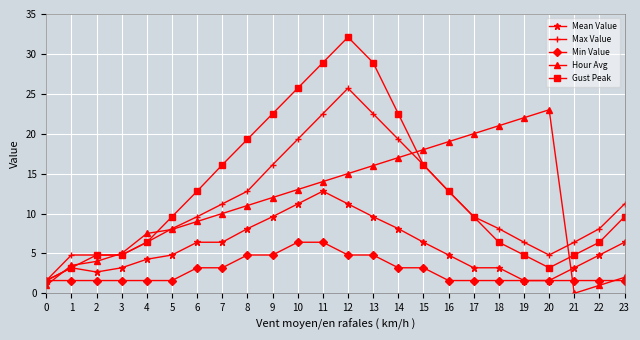

What is the lowest value of the Gust Peak series?

1.6